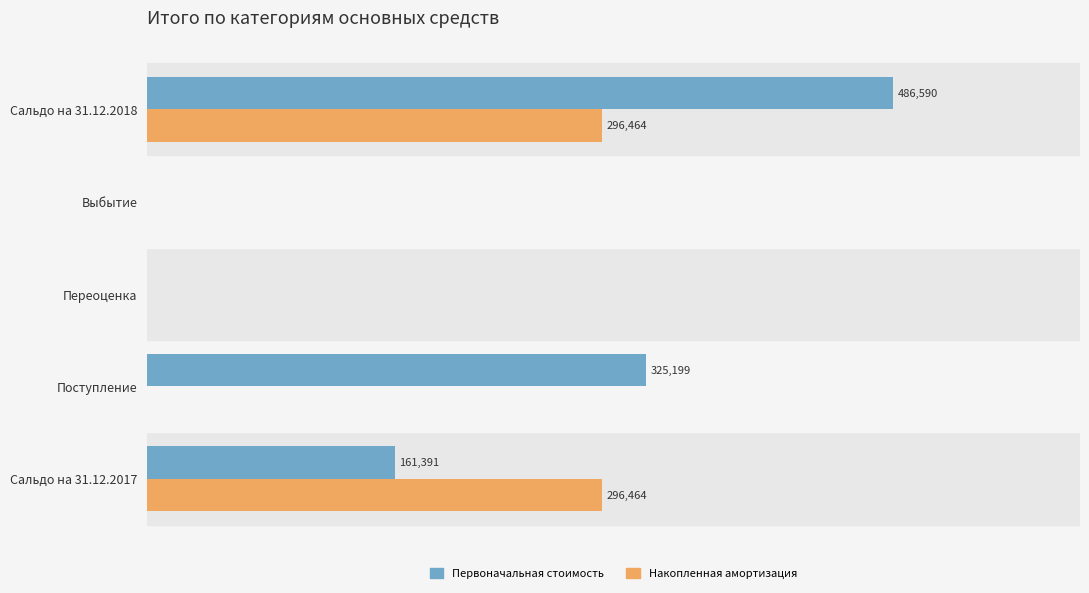

Where is Первоначальная стоимость nearest to the value 243295?

Сальдо на 31.12.2017